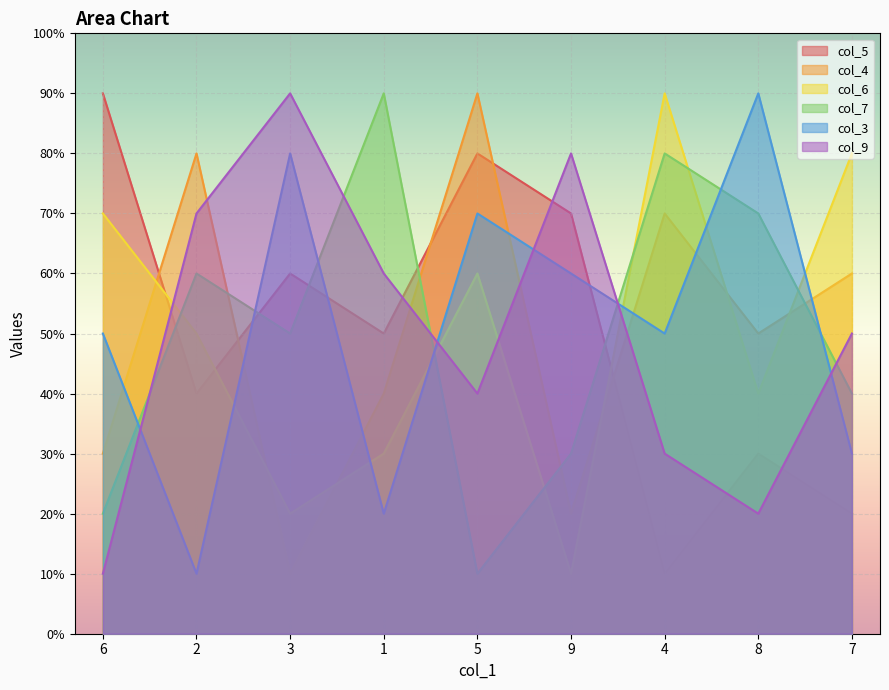

Count the number of data series in this chart.

6